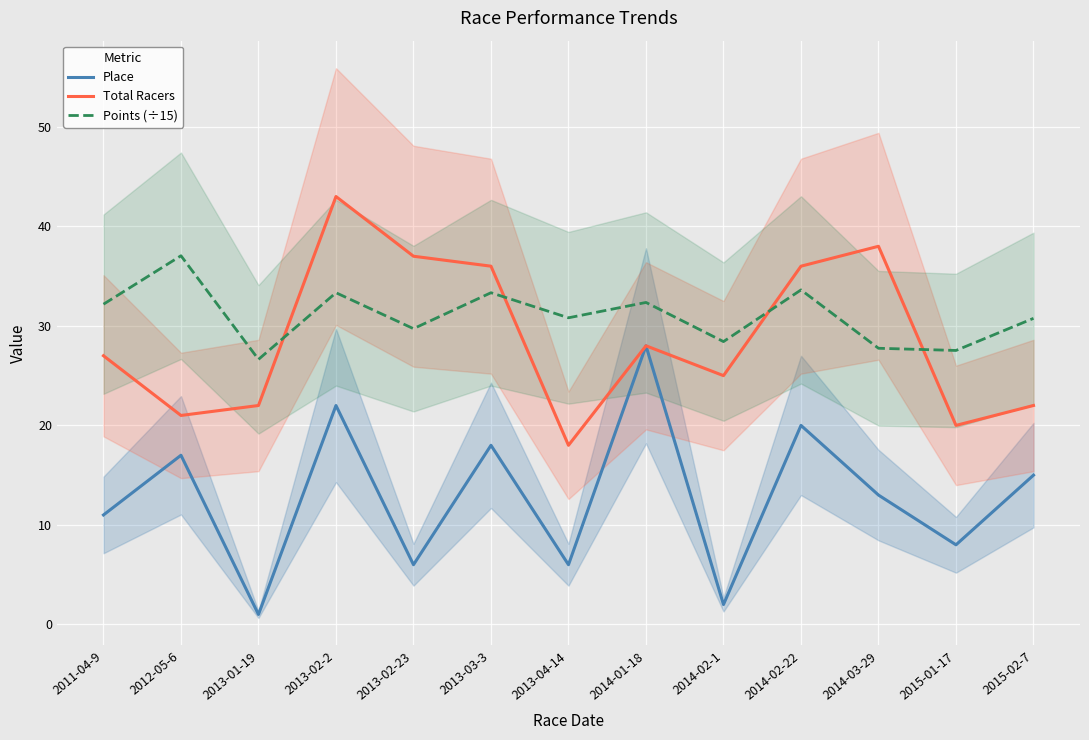

At which category does the chart reach its minimum across all series?

2013-01-19